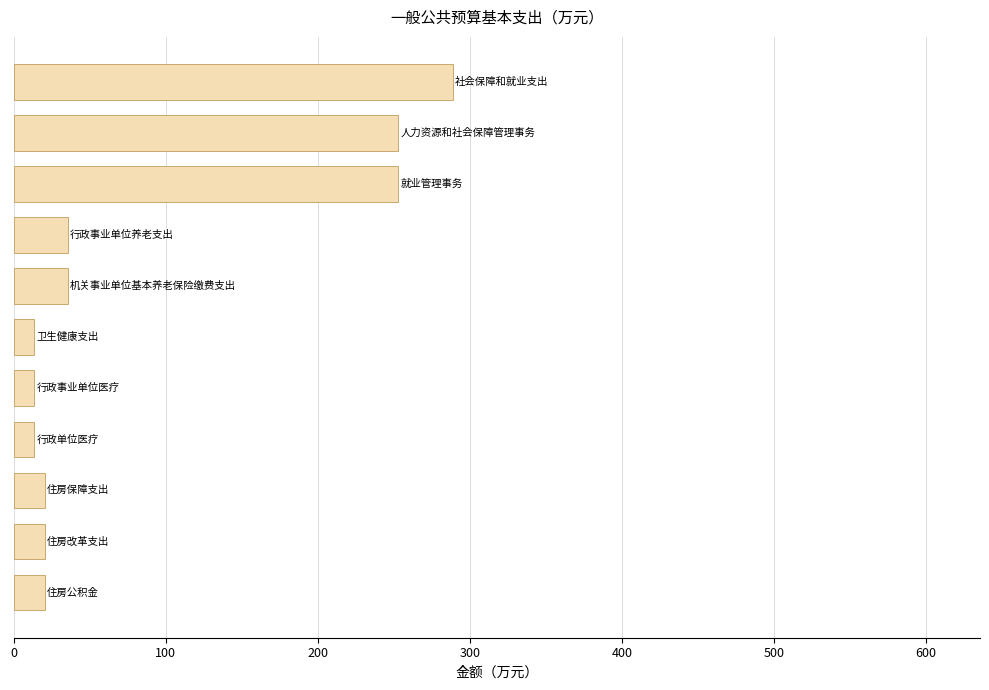

How many data points are above 20?

8